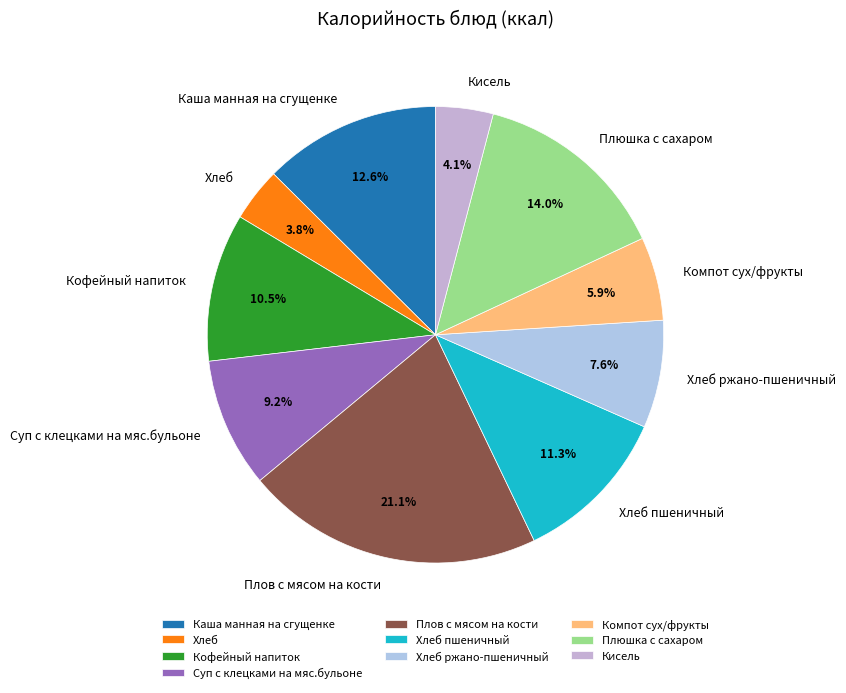

Is there a majority slice in this chart?

No